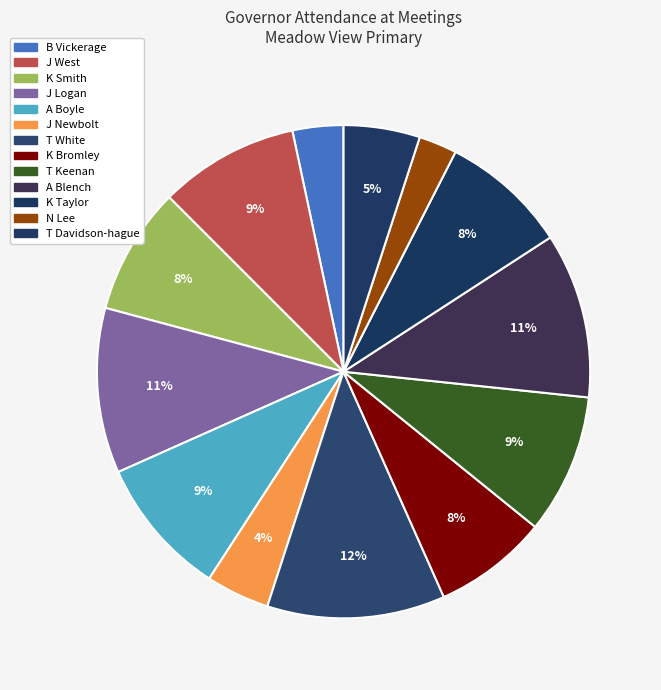

Which has a higher value, T Keenan or J West?

T Keenan